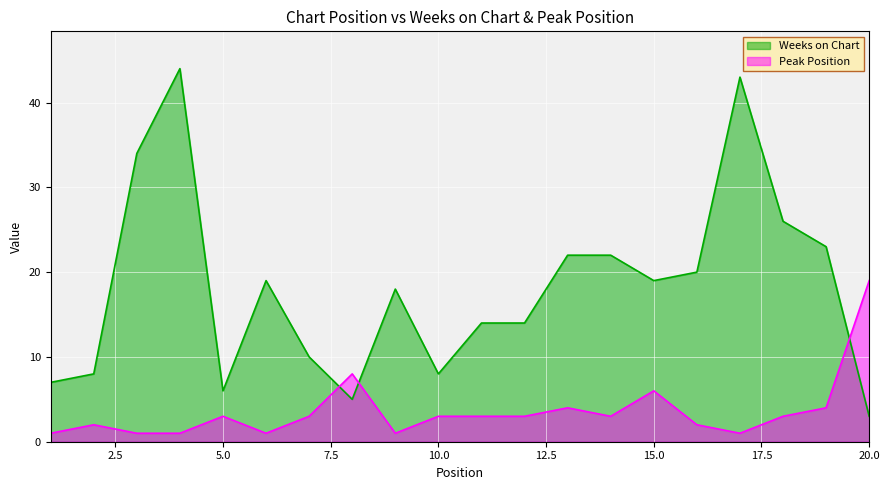

Which series ends up on top after the final intersection of Peak Position and Weeks on Chart?

Peak Position